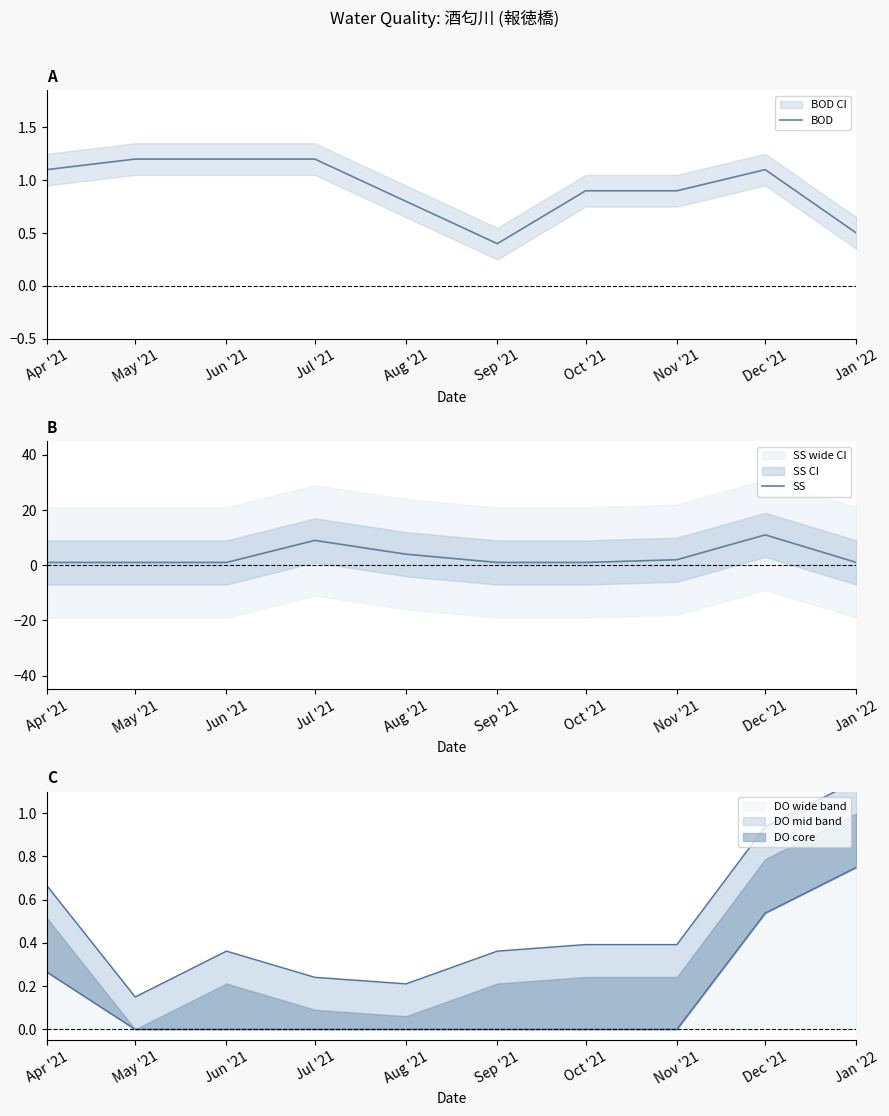

Where do BOD and SS first cross each other?

Jun '21 and Jul '21